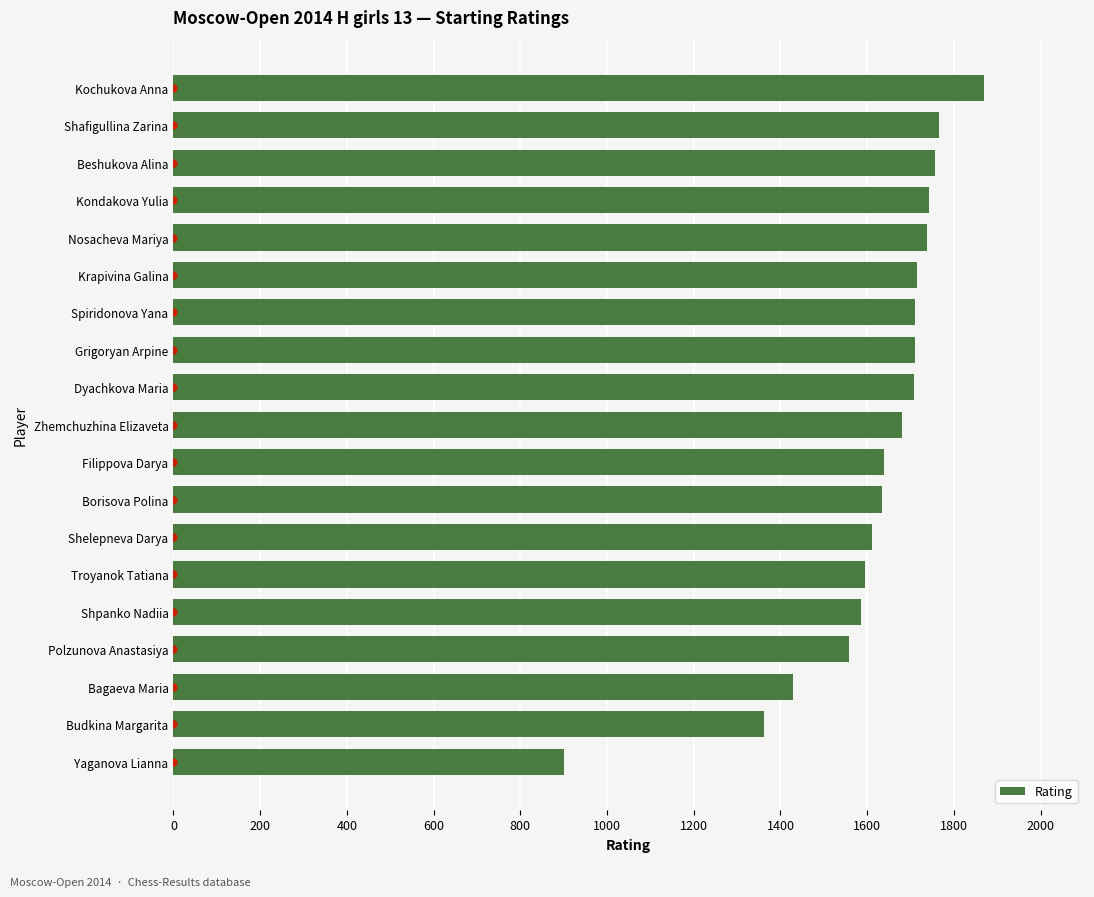

What is the sum of all values?

30713